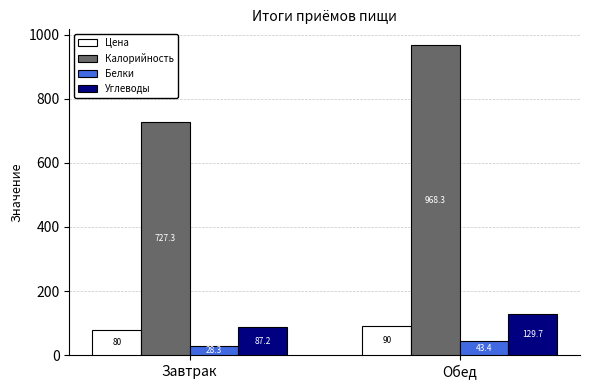

How many groups of bars are there?

2